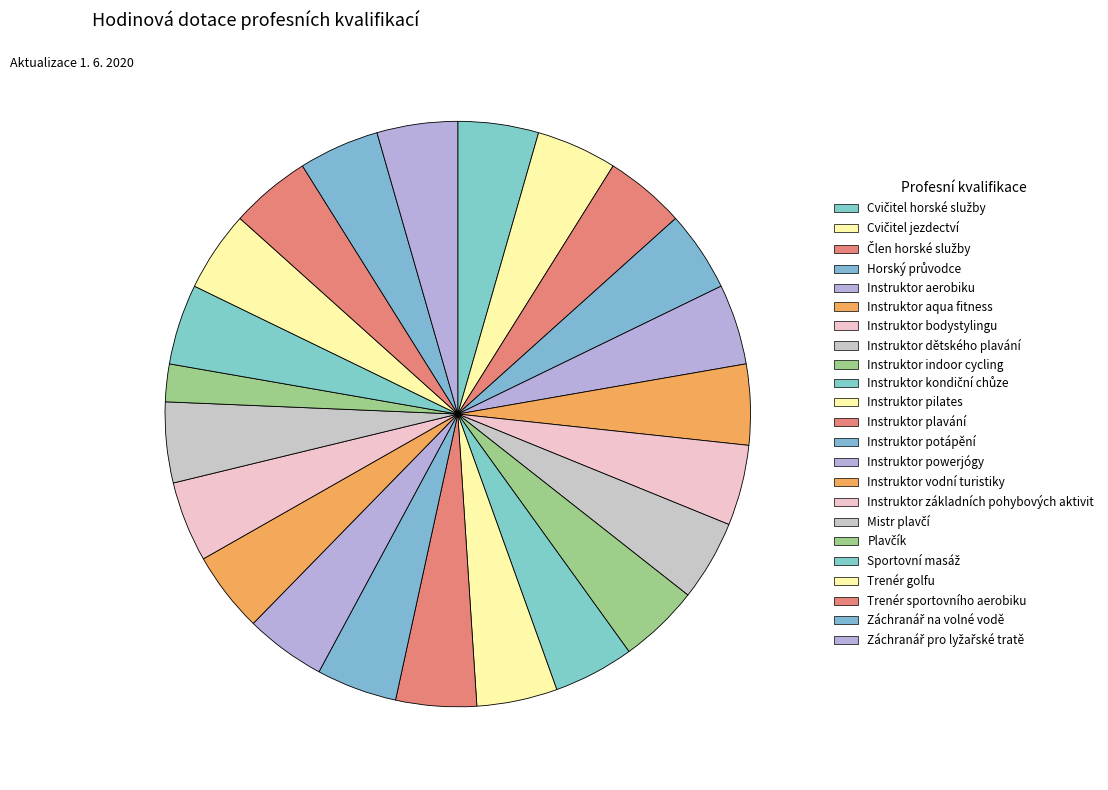

Count the number of slices in the pie.

23